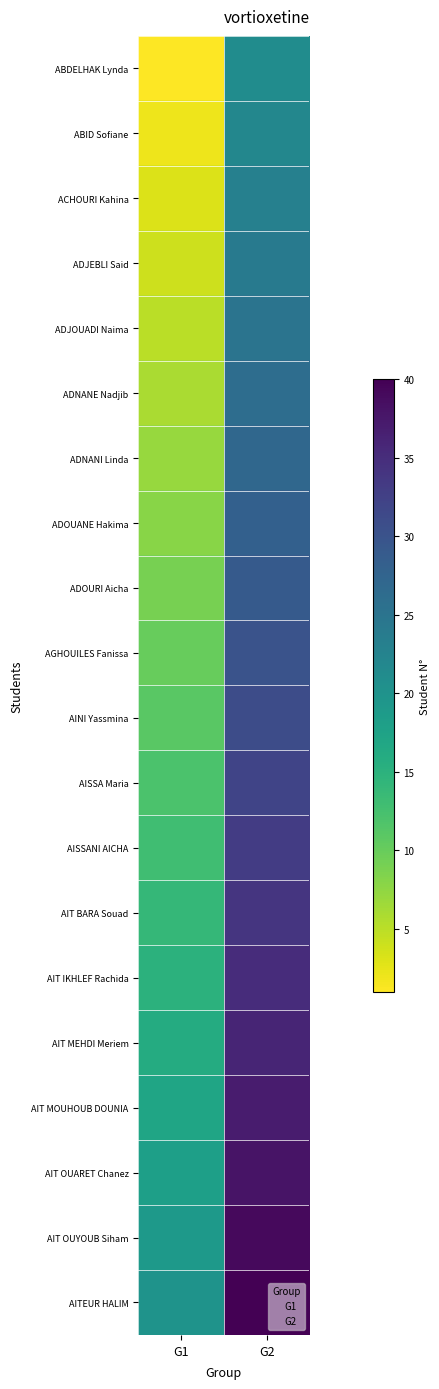

Which series changed the most between G1 and G2?

ABDELHAK Lynda